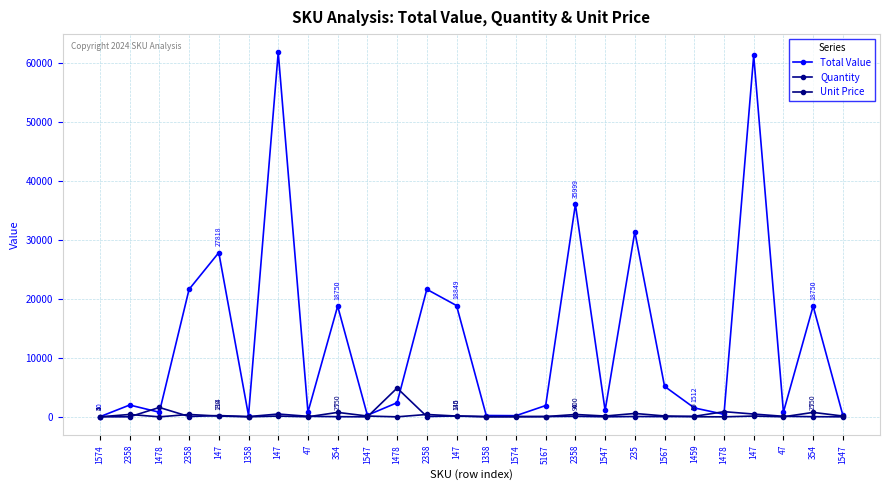

Count the number of categories in the chart.

26